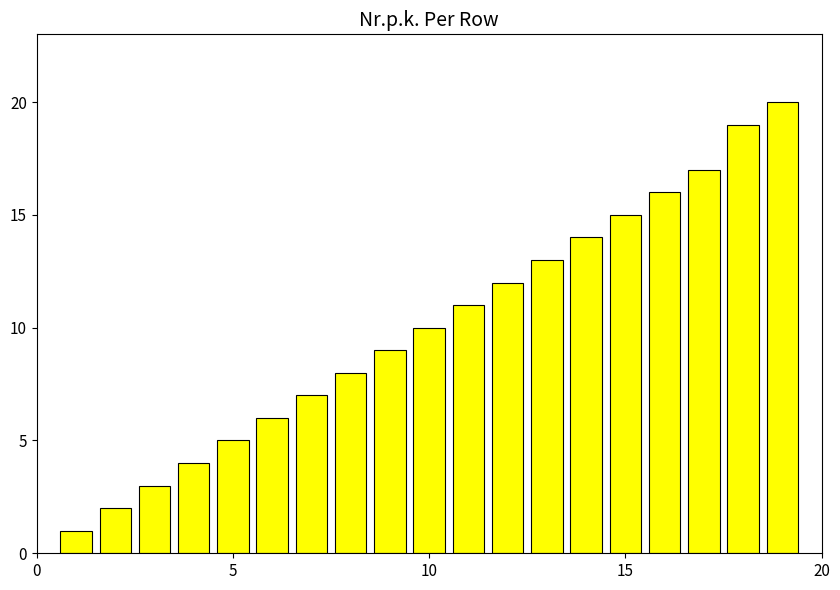

What is the difference between the maximum and second lowest values?

18